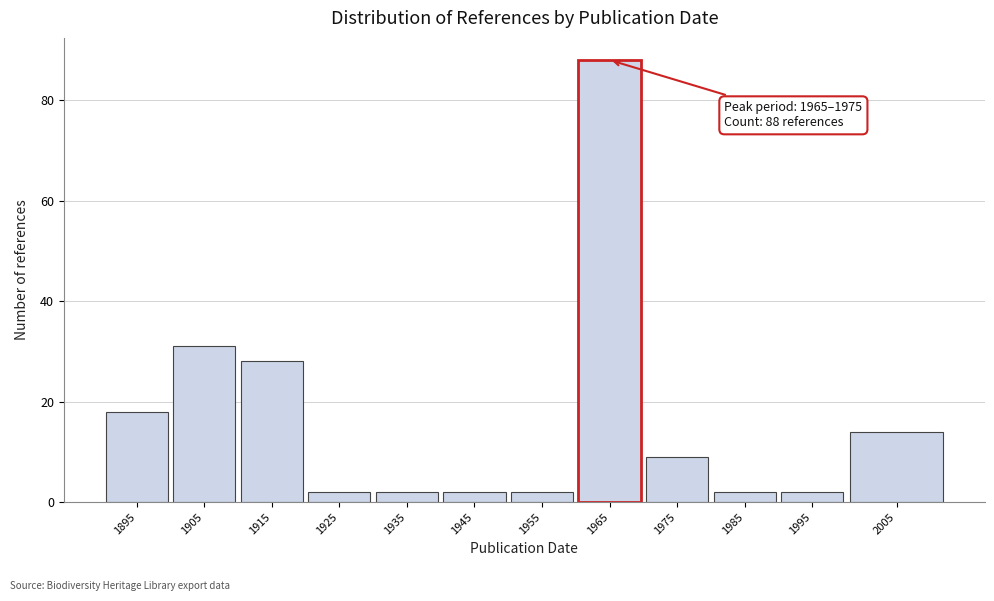

Reading left to right, list all the values displayed in this chart.

18	31	28	2	2	2	2	88	9	2	2	14